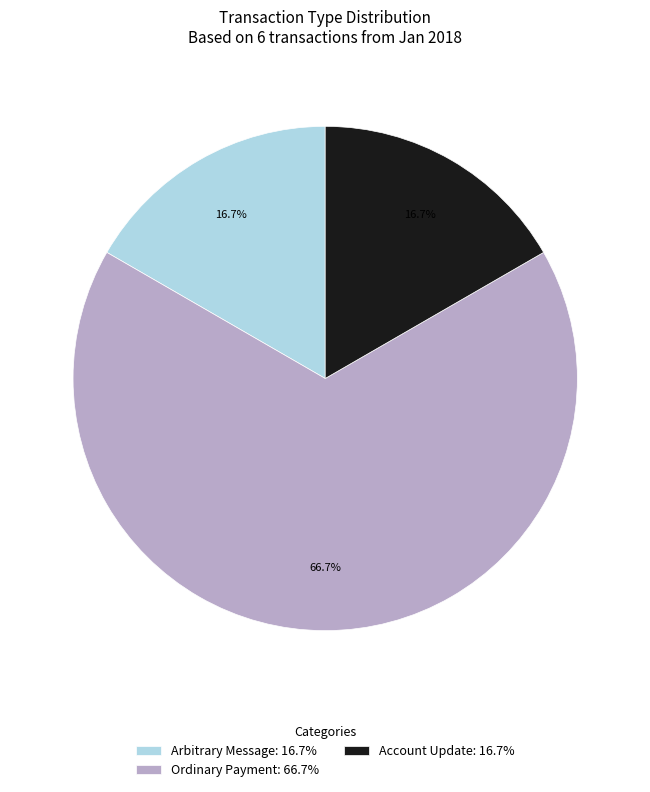

Is there any slice that represents more than half of the pie?

Yes